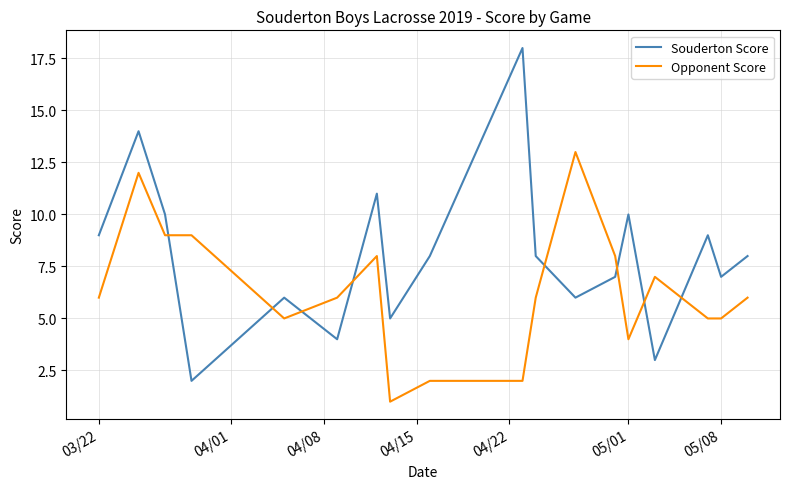

List the series in order of their peak value, highest first.

Souderton Score, Opponent Score